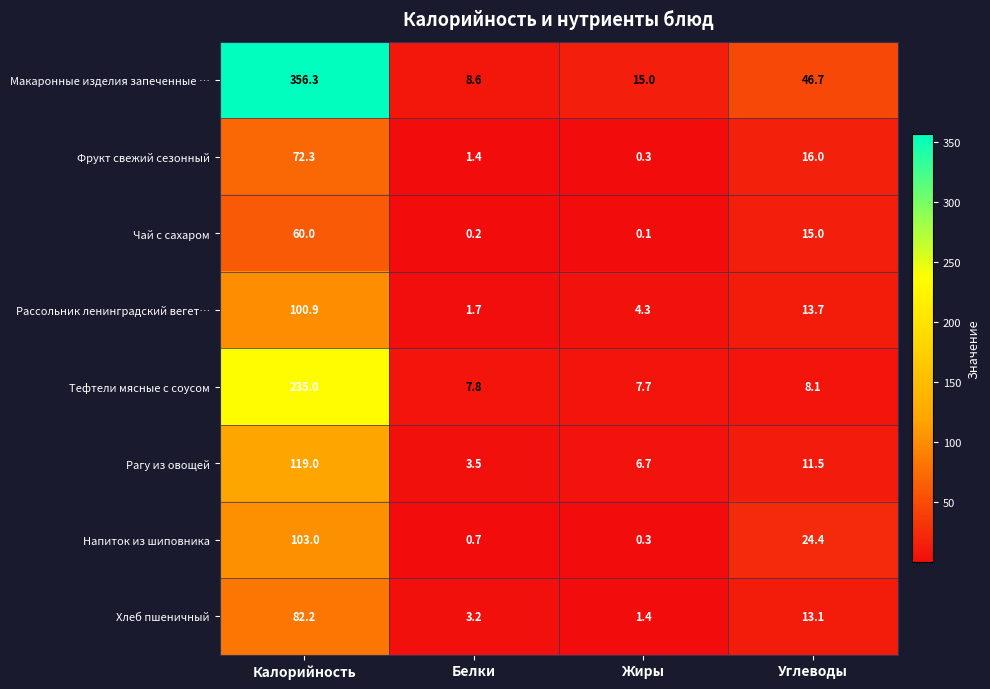

What is the total value across all series at Калорийность?

1128.7